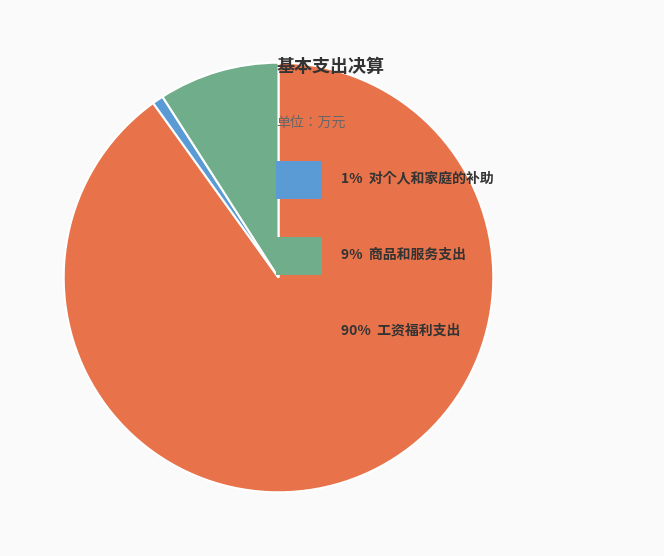

Is there a majority slice in this chart?

Yes